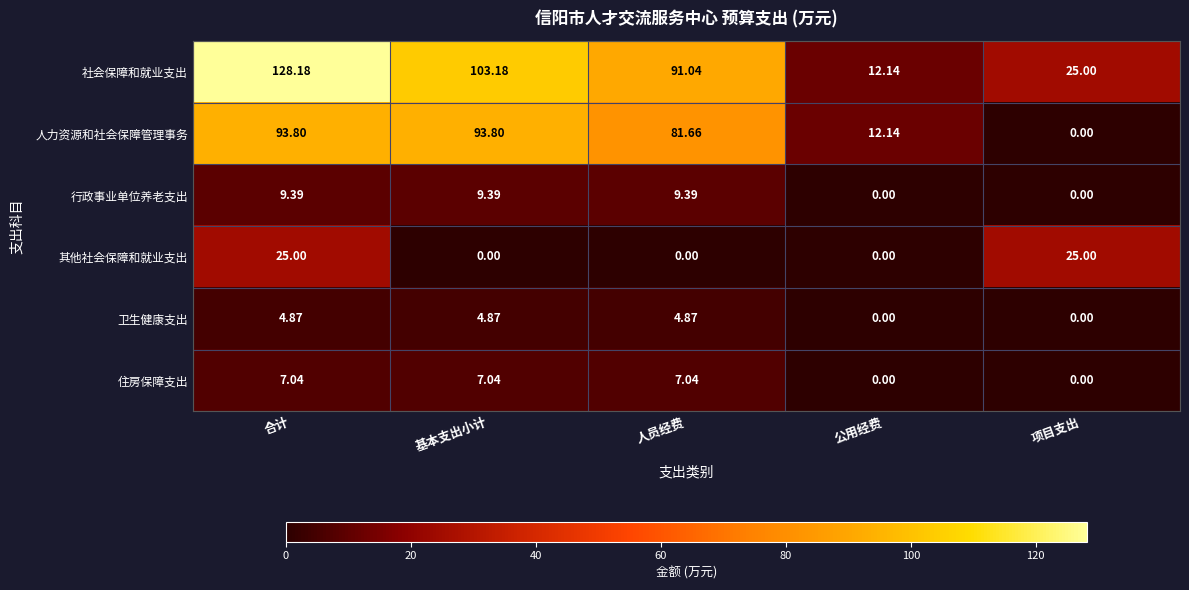

Which category has the highest value across all series?

合计